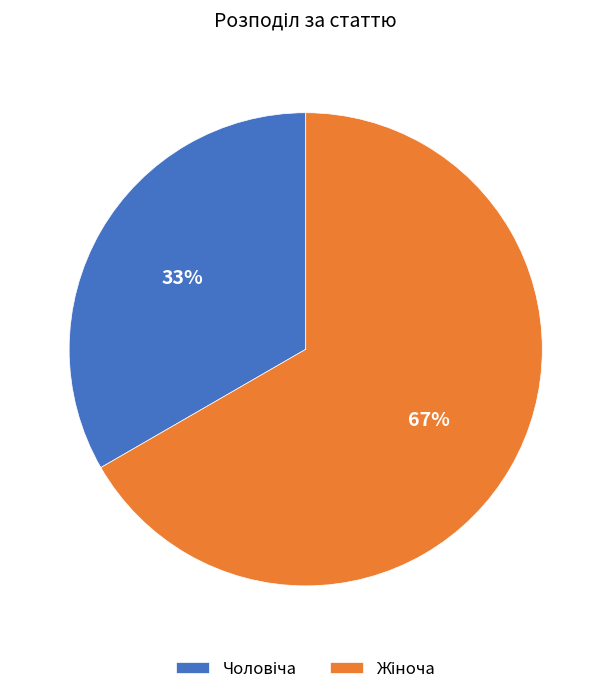

To the nearest percent, what is the average slice percentage?

50%